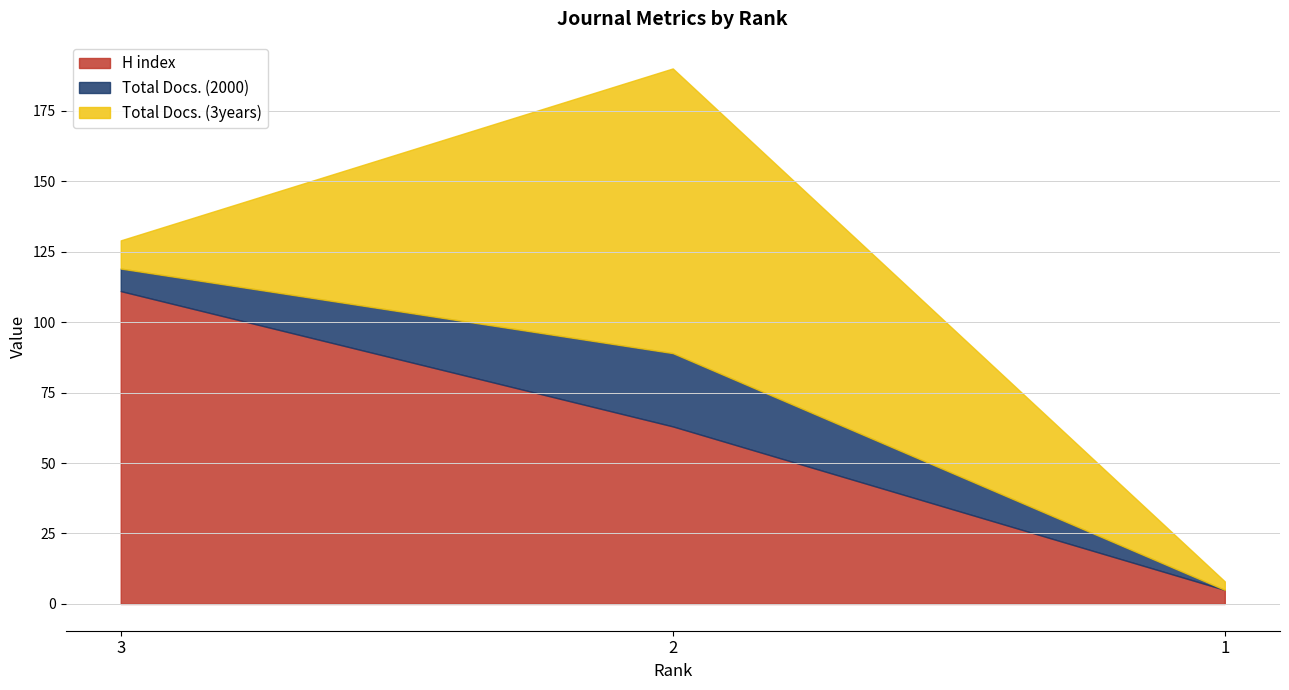

How many data points in H index are less than 63?

1